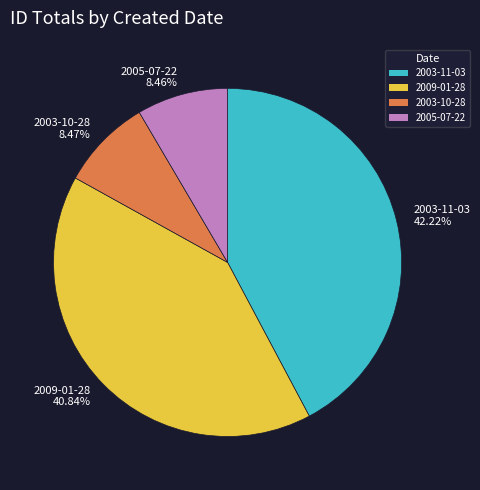

Which has a higher value, 2003-10-28 8.47% or 2003-11-03 42.22%?

2003-11-03 42.22%